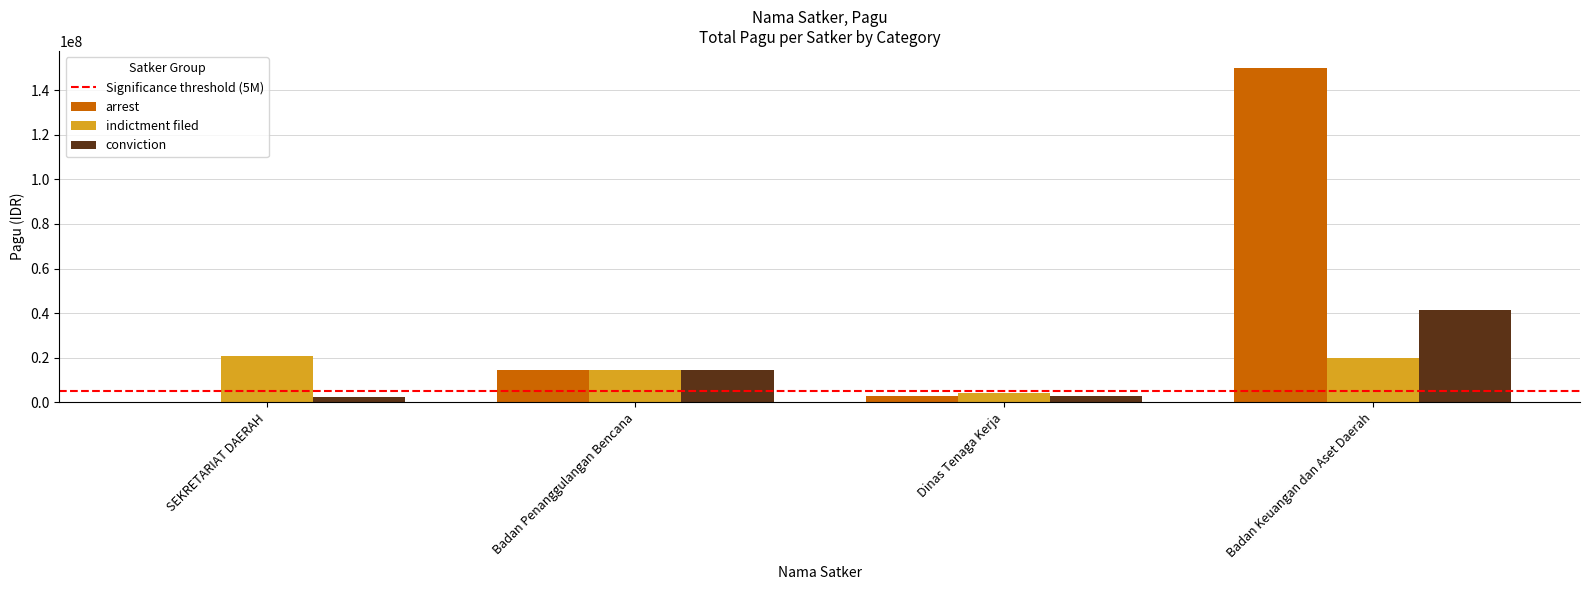

The value of indictment filed at Badan Penanggulangan Bencana is 14700000. True or false?

True